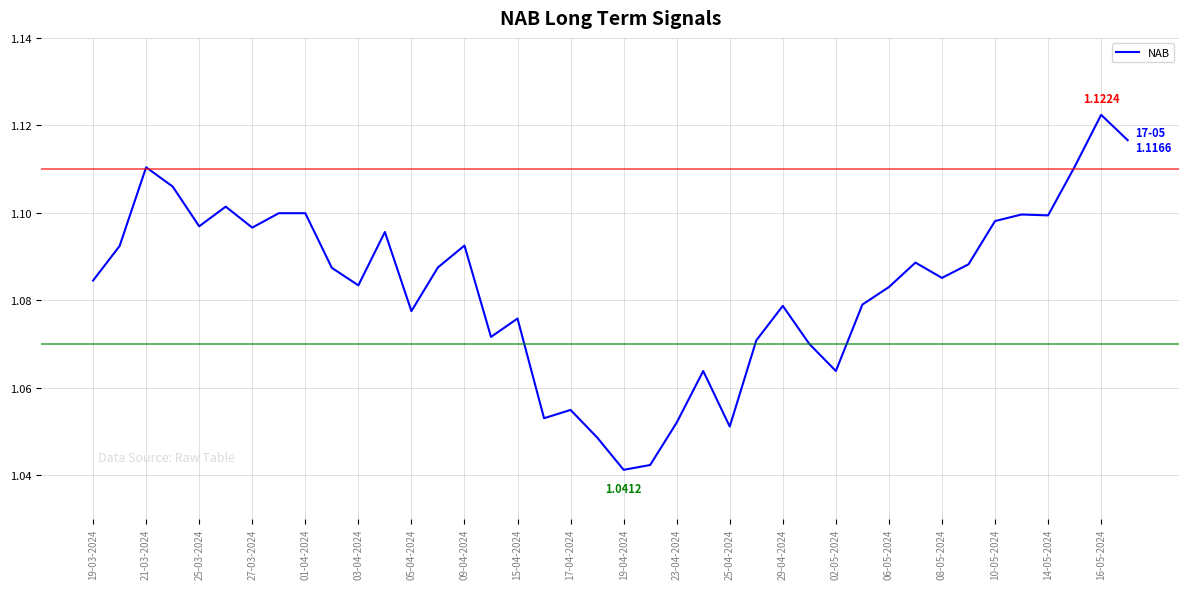

What is the average value?

1.1